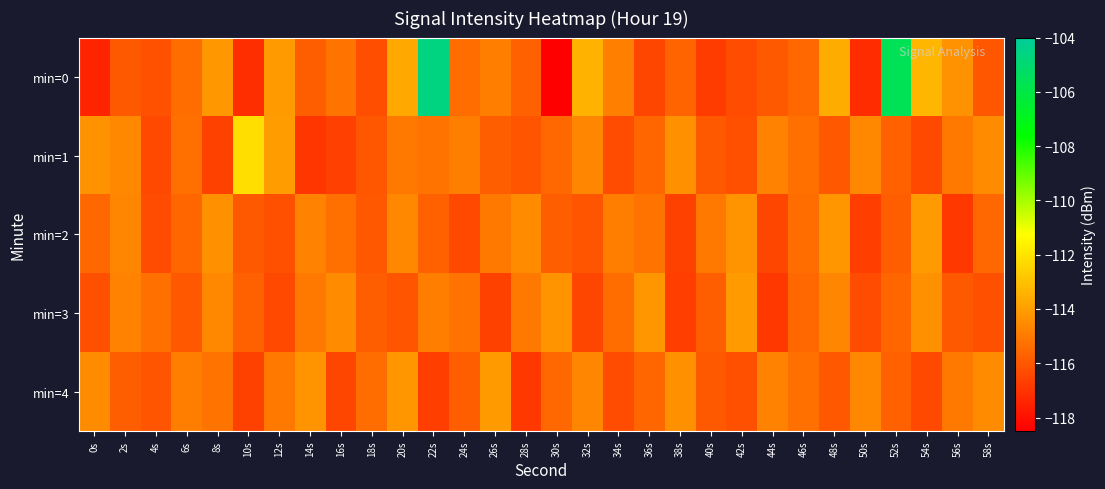

Between 2s and 42s, which is larger?

2s